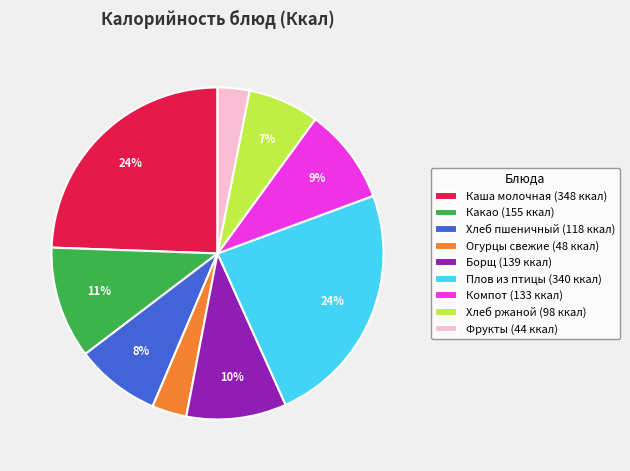

To the nearest percent, what is the combined percentage of Плов из птицы (340 ккал) and Борщ (139 ккал)?

34%